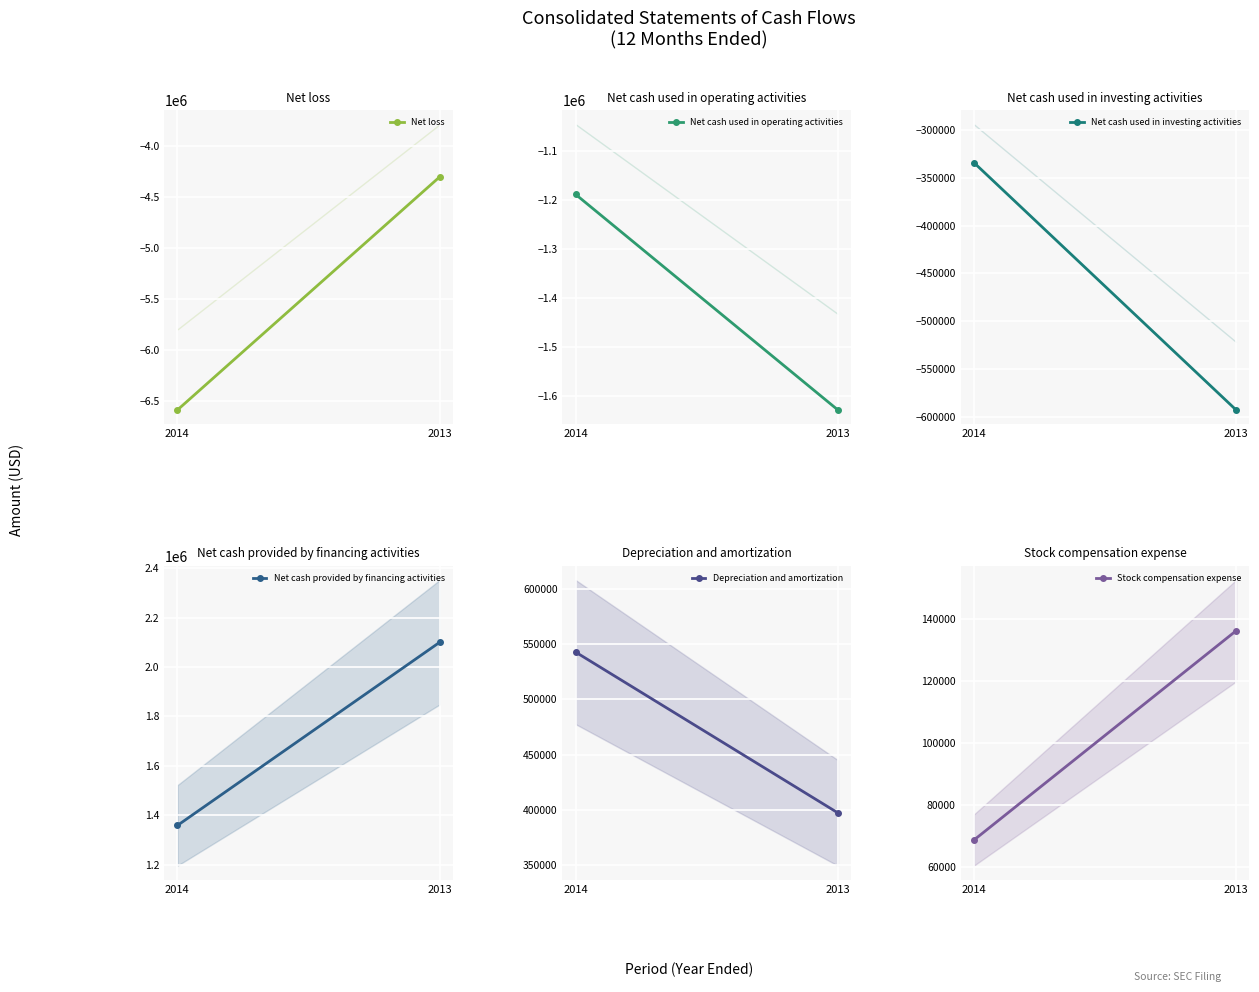

What is the difference between the Net cash used in investing activities values at 2014 and 2013?

259185